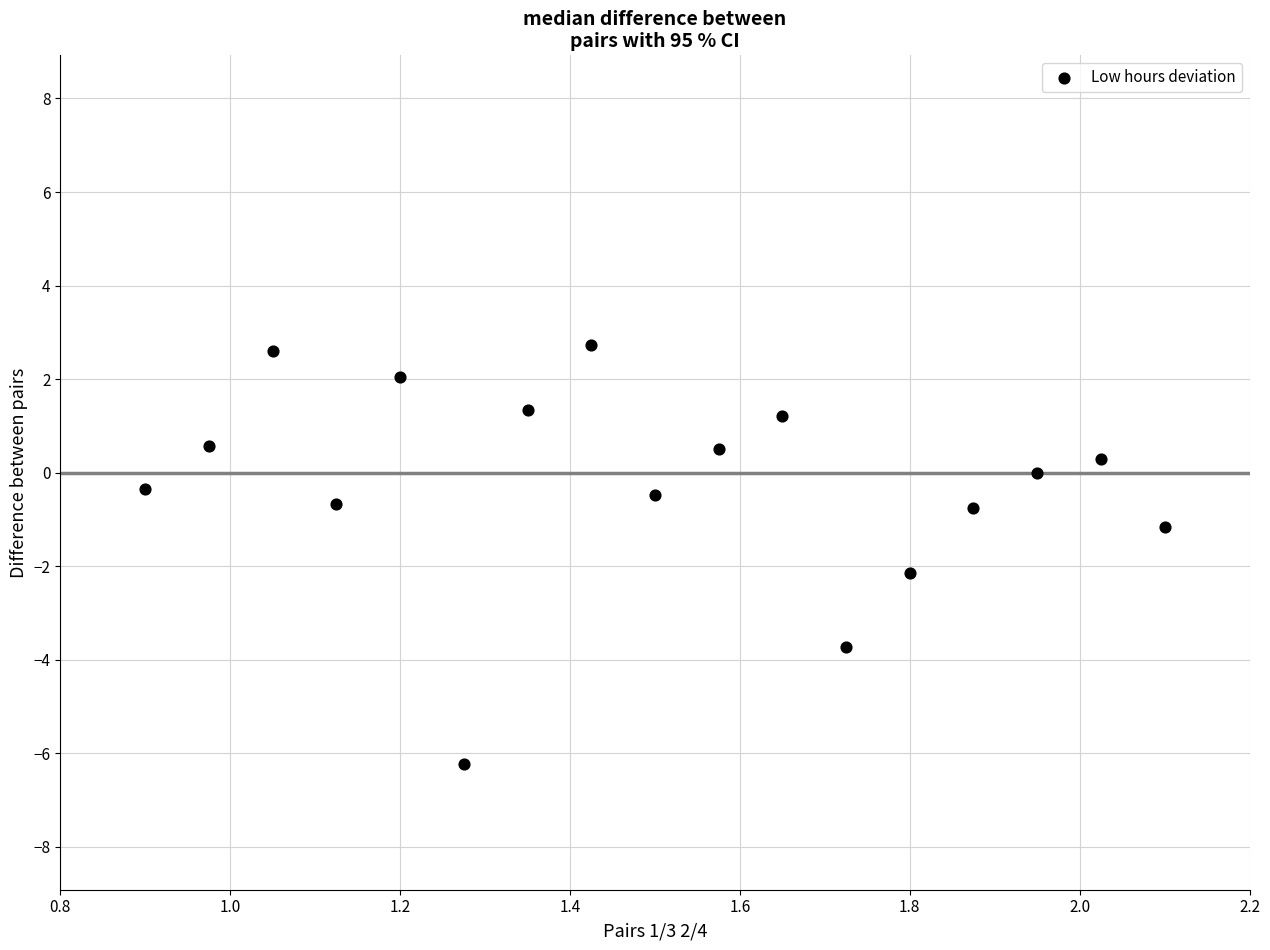

What is the range of Y values (max minus min)?

9.0